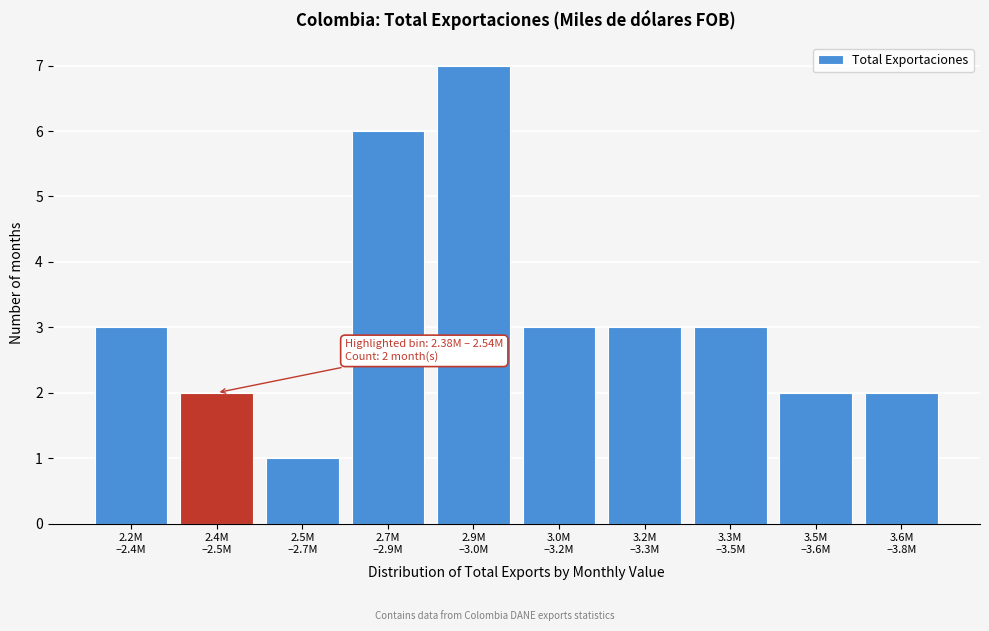

Reading right to left, transcribe all the data shown in this chart.

2	2	3	3	3	7	6	1	2	3